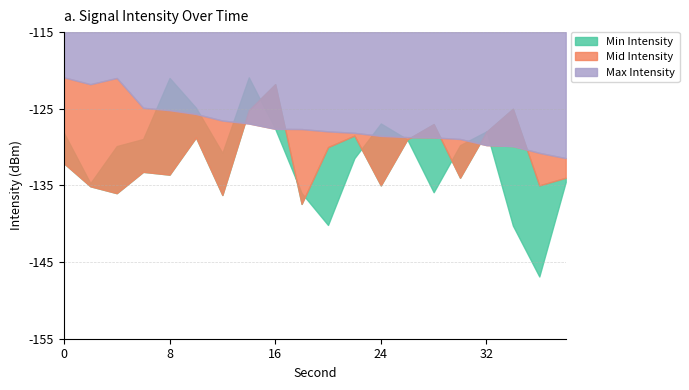

Where is the first local minimum for Mid Intensity?

4